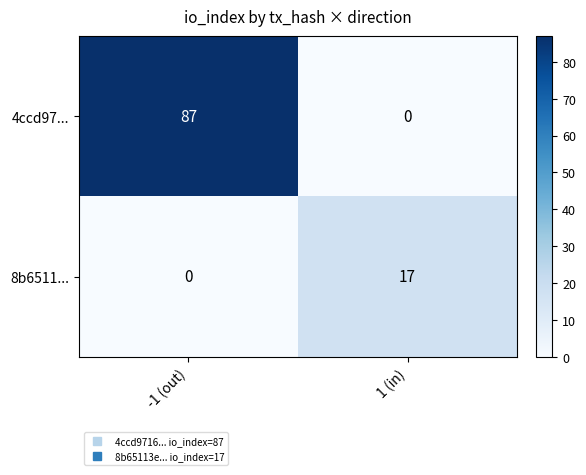

The 4ccd97... series shows -29 at 1 (in). True or false?

False